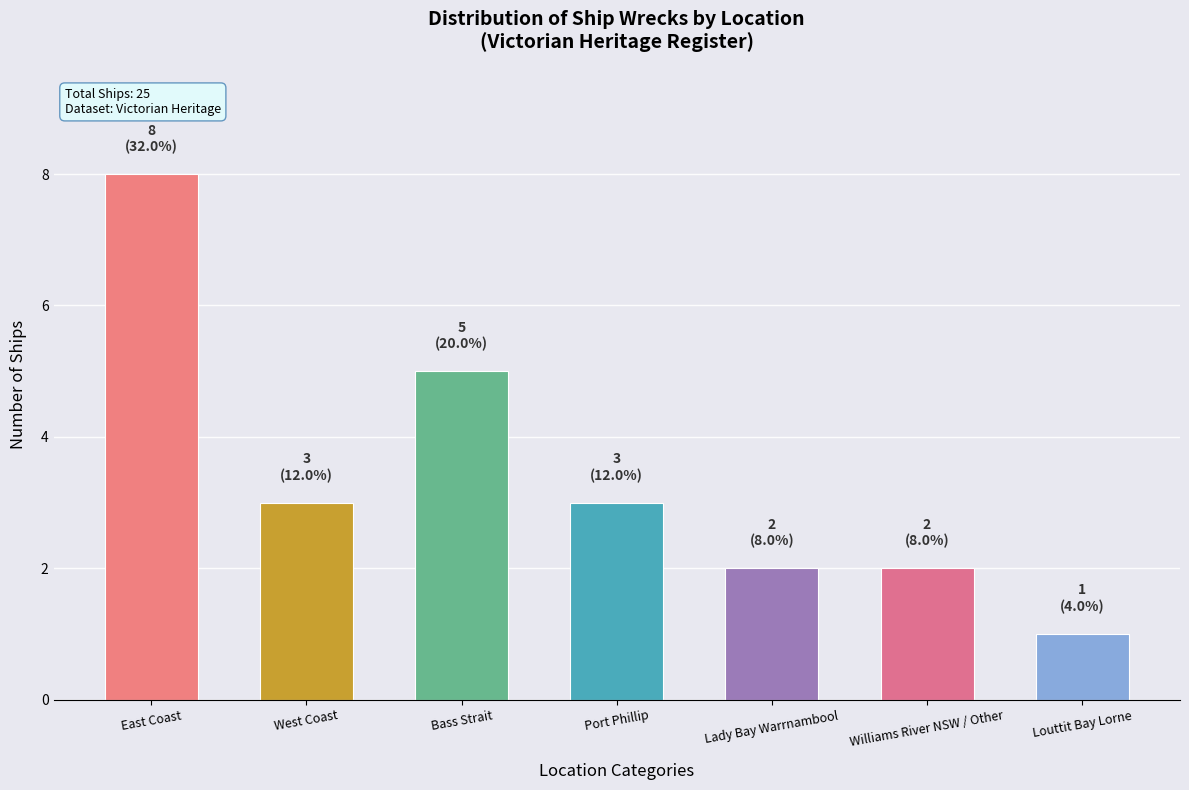

Which has a higher value, Bass Strait or Louttit Bay Lorne?

Bass Strait